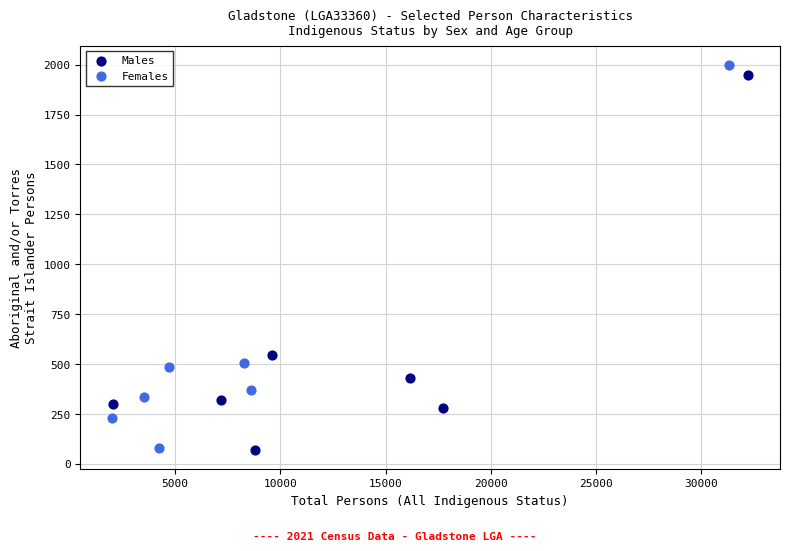

Which series has the widest spread of Y values?

Females